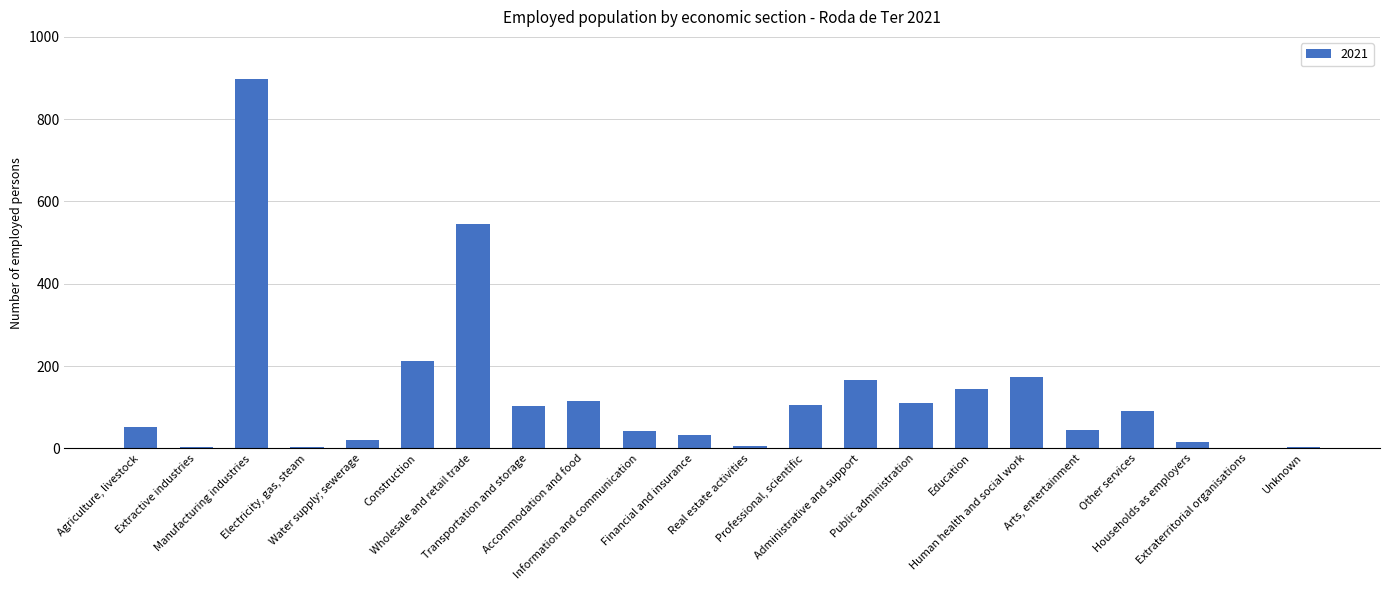

What is the change in value from Agriculture, livestock to Electricity, gas, steam?

-48